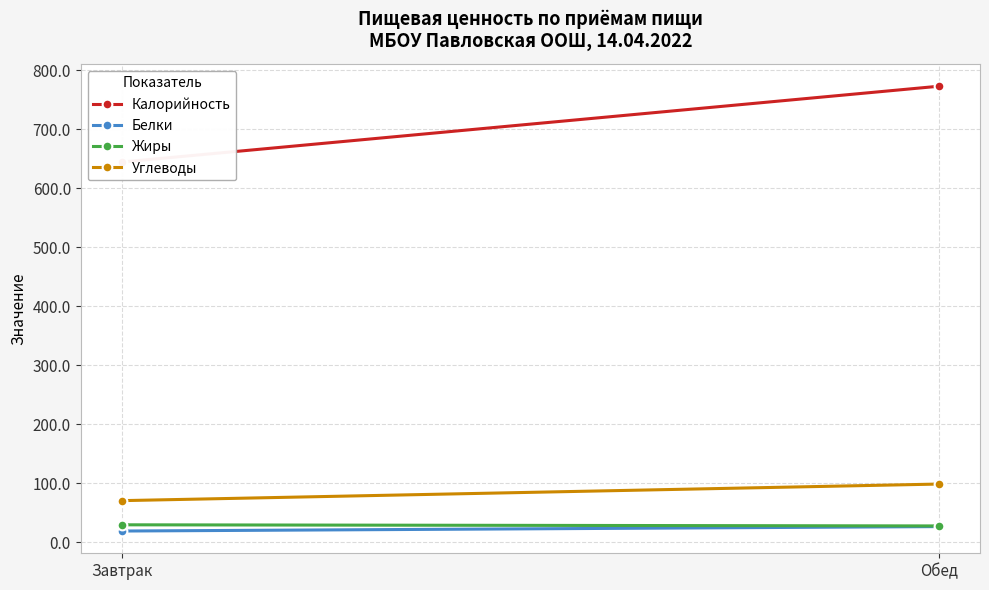

Is this an area chart (filled region under the line)?

No